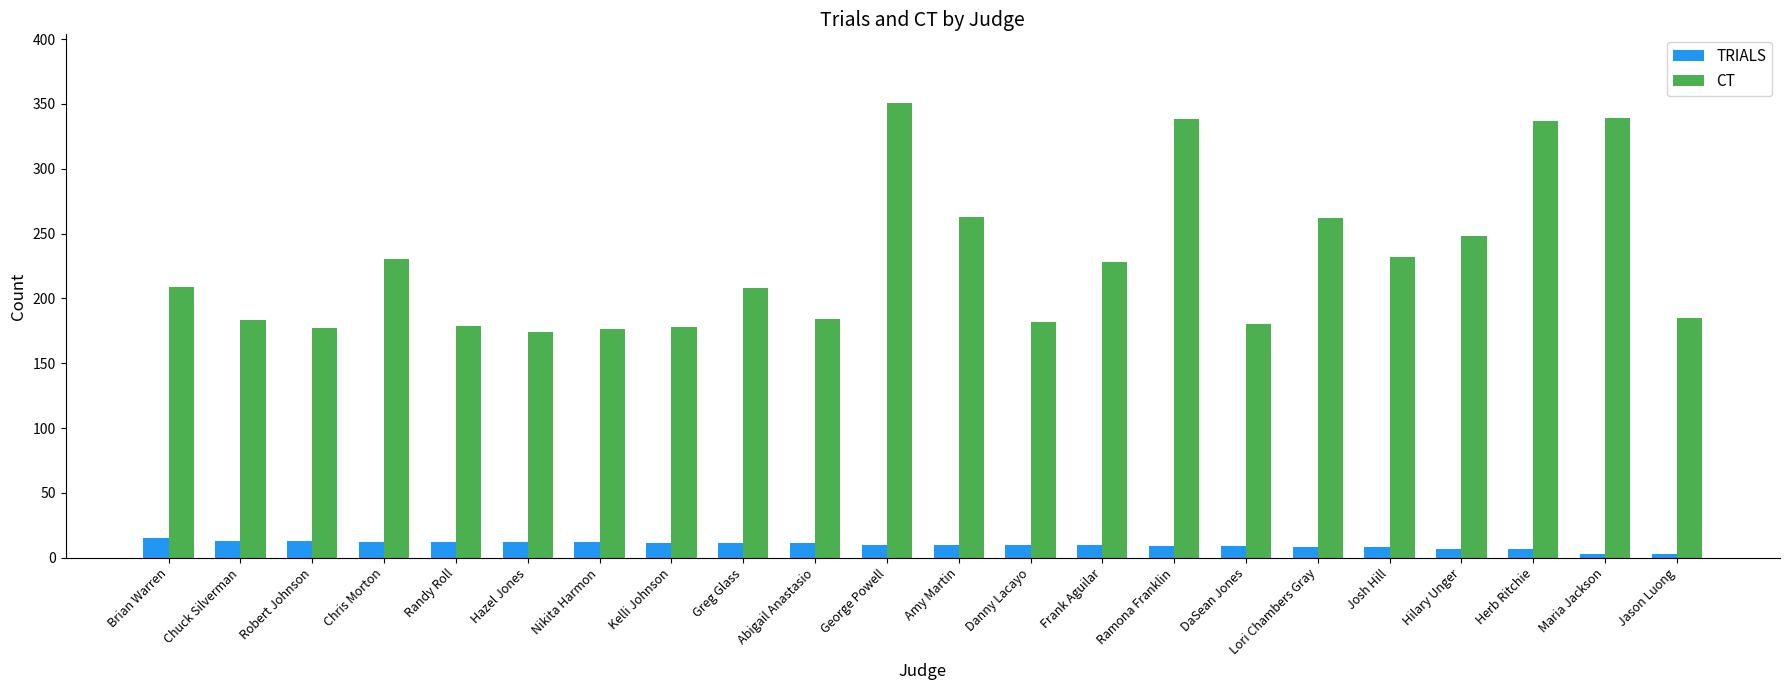

What is the difference between the second highest and second lowest values in the CT series?

163